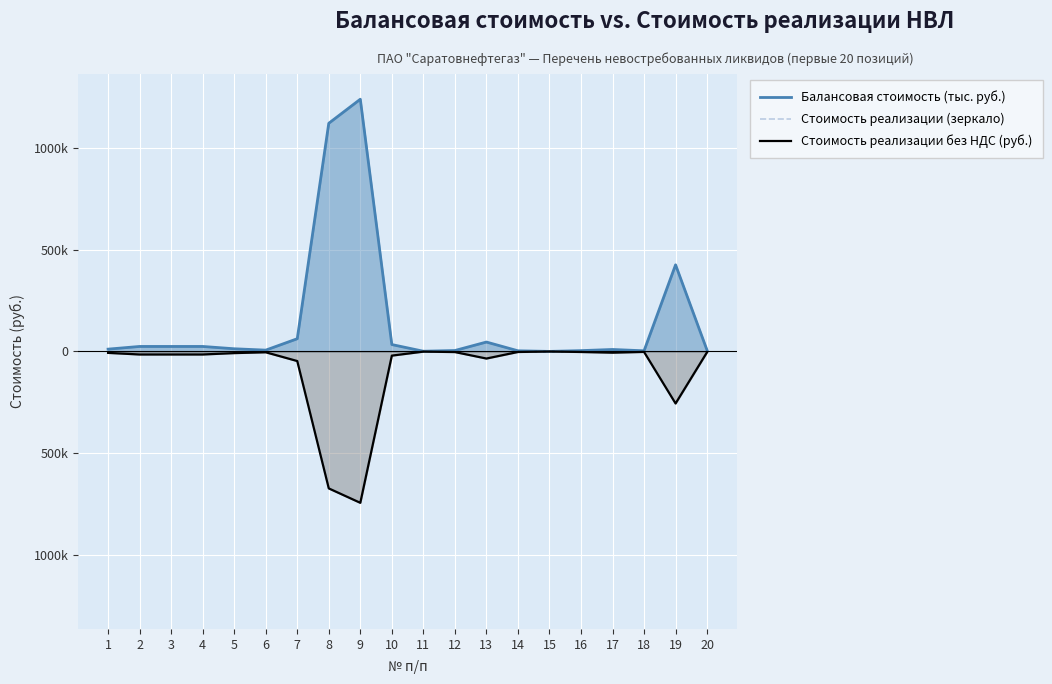

Is it true that Стоимость реализации без НДС (руб.) equals -5874.0 at 17?

True